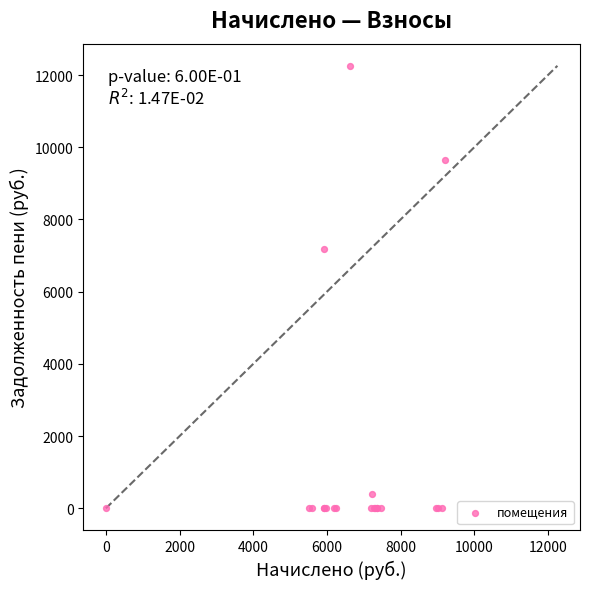

What Y value in the scatter plot is closest to 6128?

7172.1